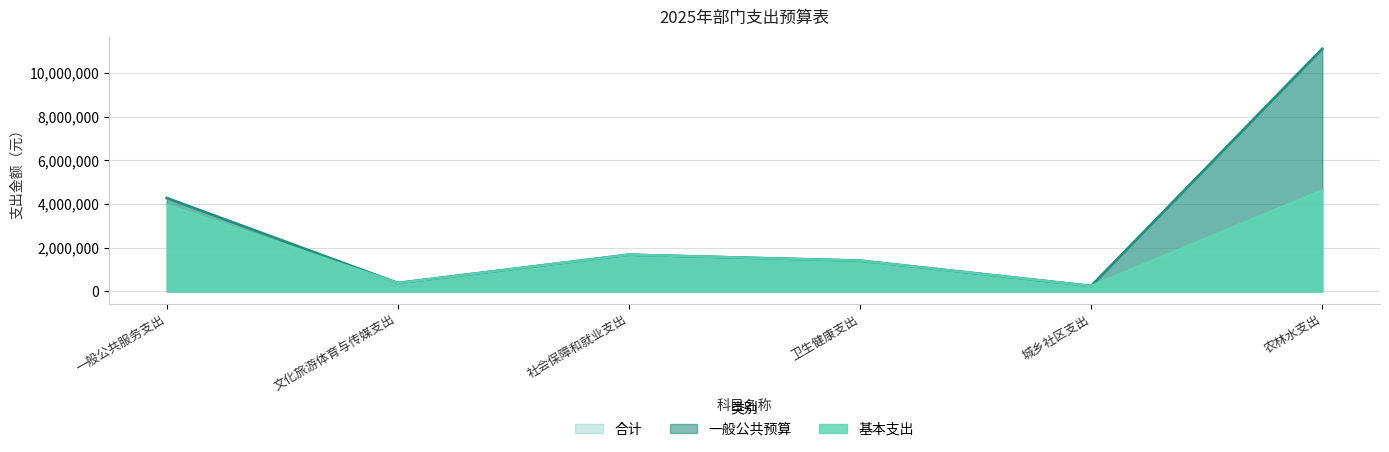

Reading left to right, what are all the values shown in this chart?

合计: 4272089.0	385569.0	1681727.6	1410367.4	251544.0	11096973.8
一般公共预算: 4272089.0	385569.0	1681727.6	1410367.4	251544.0	11096973.8
基本支出: 3972089.0	385569.0	1681727.6	1410367.4	251544.0	4631474.0